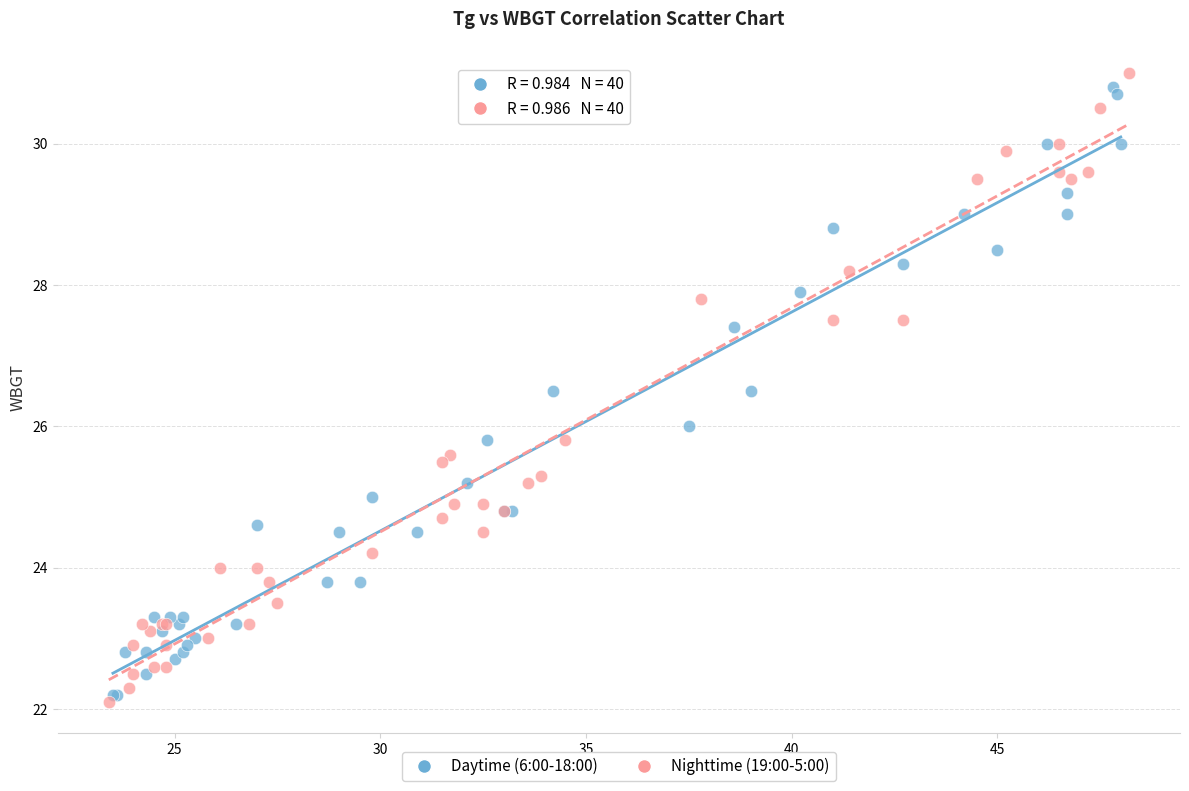

What are all the series names shown in the legend?

Daytime (6:00-18:00), Nighttime (19:00-5:00)